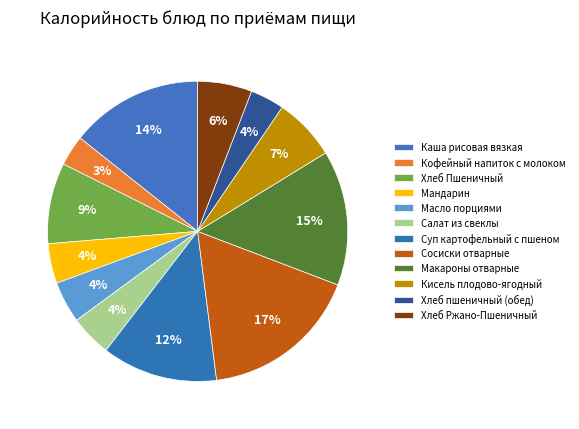

True or false: Макароны отварные accounts for 2% of the total.

False